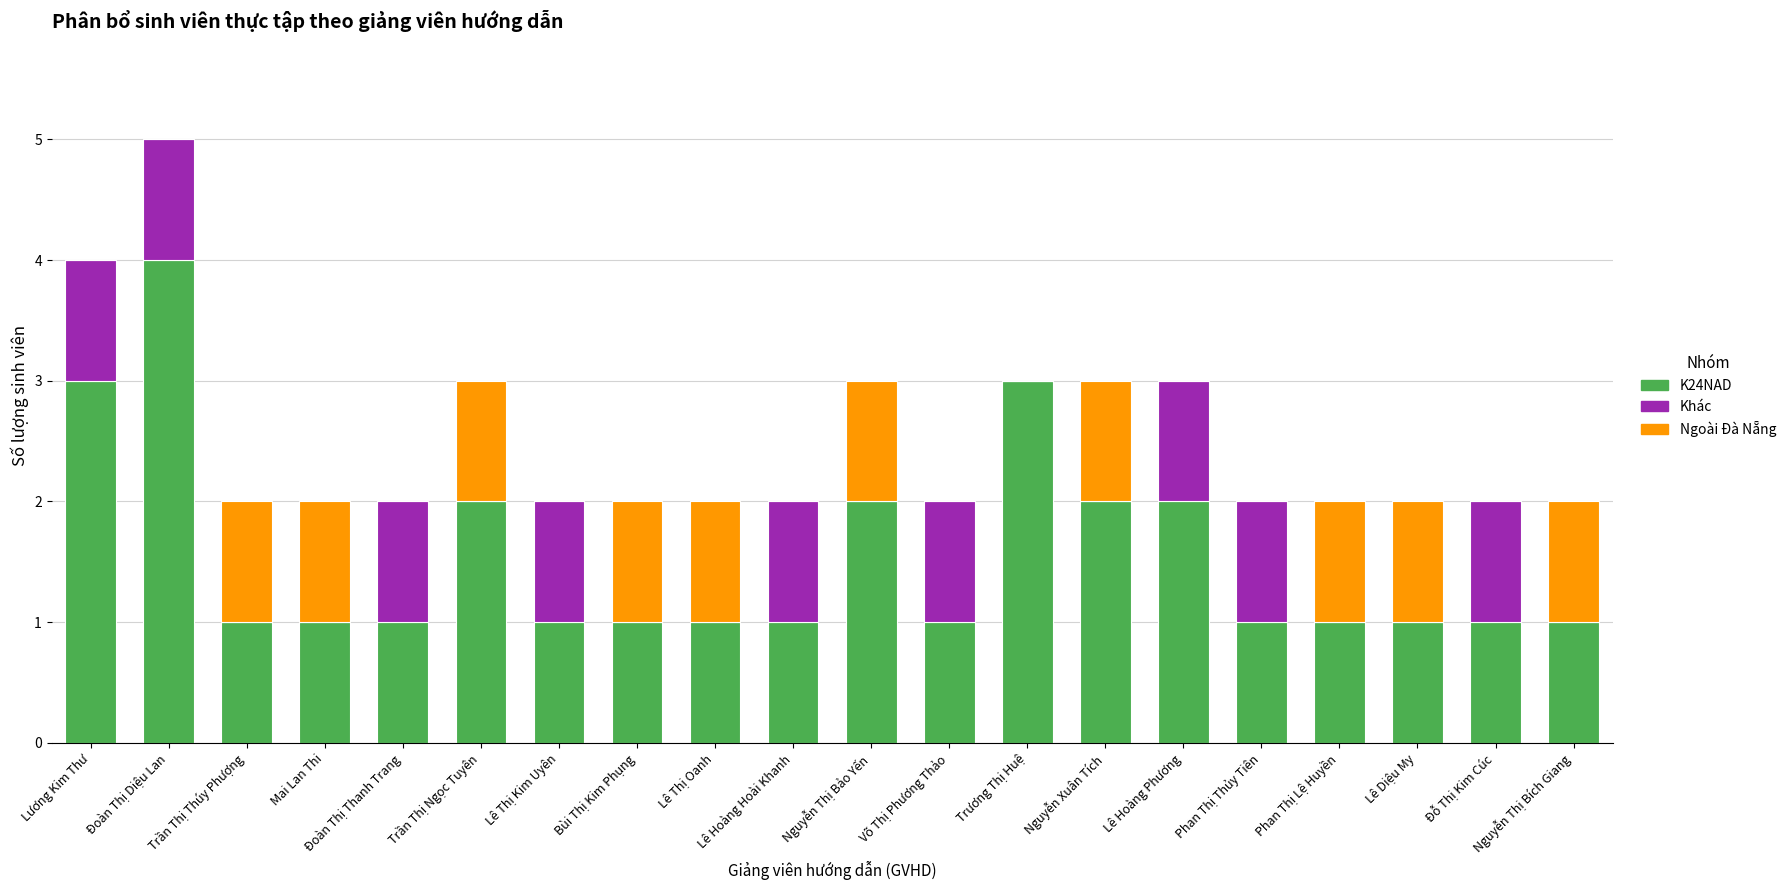

At which category is the sum across all series the highest?

Đoàn Thị Diệu Lan